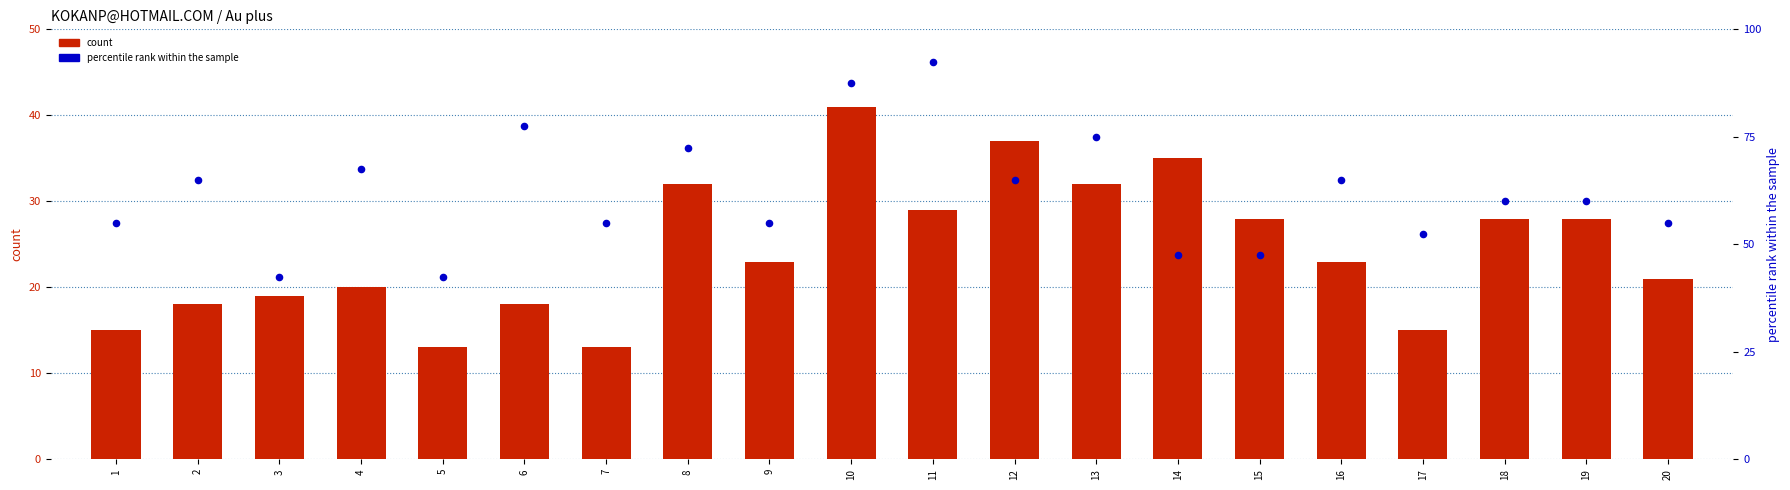

Which series contains the lowest Y value?

count